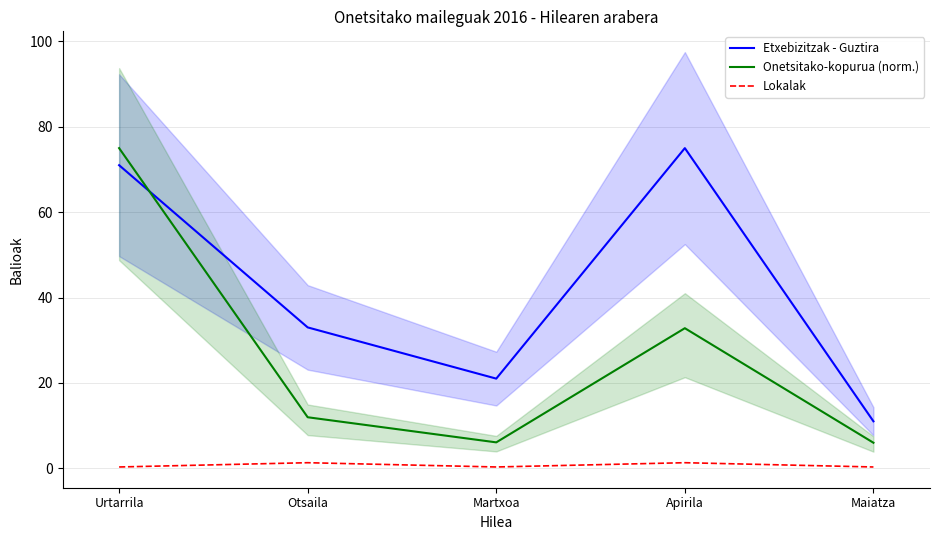

What position from the right is Otsaila?

4